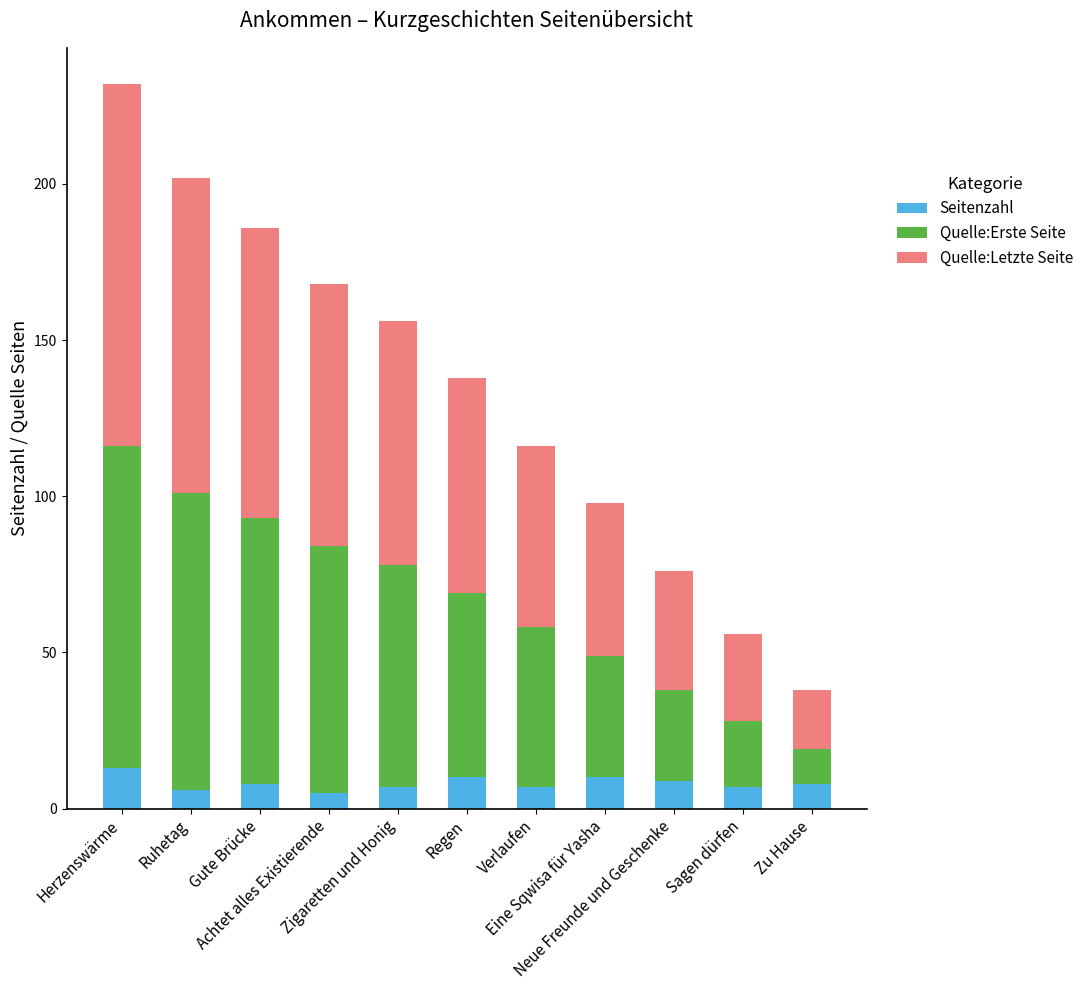

What is the minimum value for Seitenzahl?

5